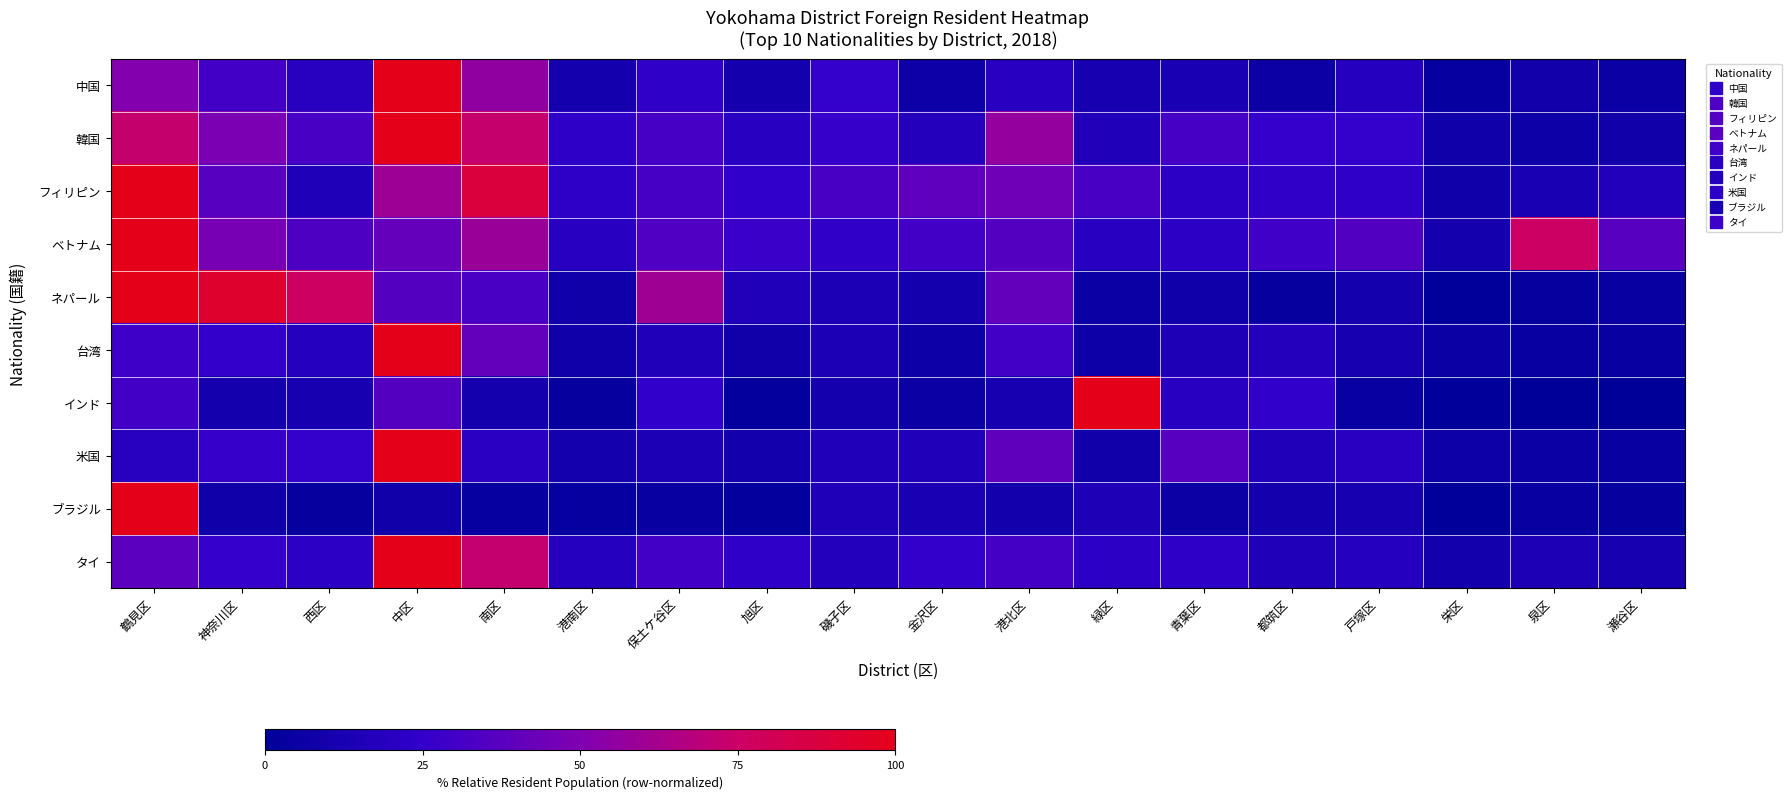

Rank the series at 中区 from highest to lowest value.

中国, 韓国, 台湾, 米国, タイ, フィリピン, ベトナム, ネパール, インド, ブラジル